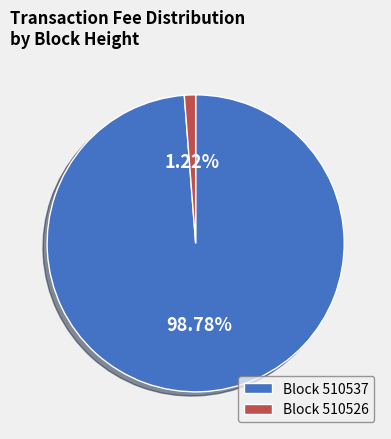

Which has a higher value, Block 510537 or Block 510526?

Block 510537